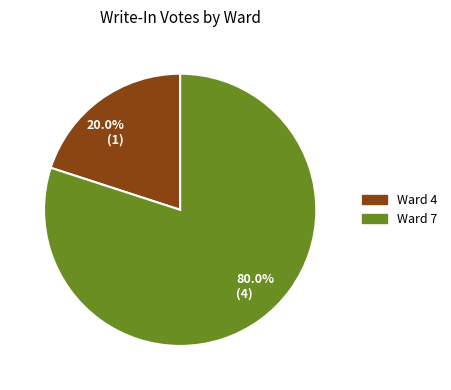

What is the majority slice?

Ward 7